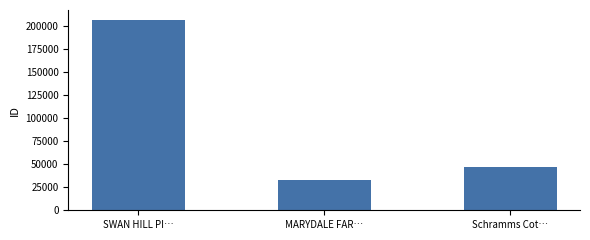

How many data points does each series have?

3